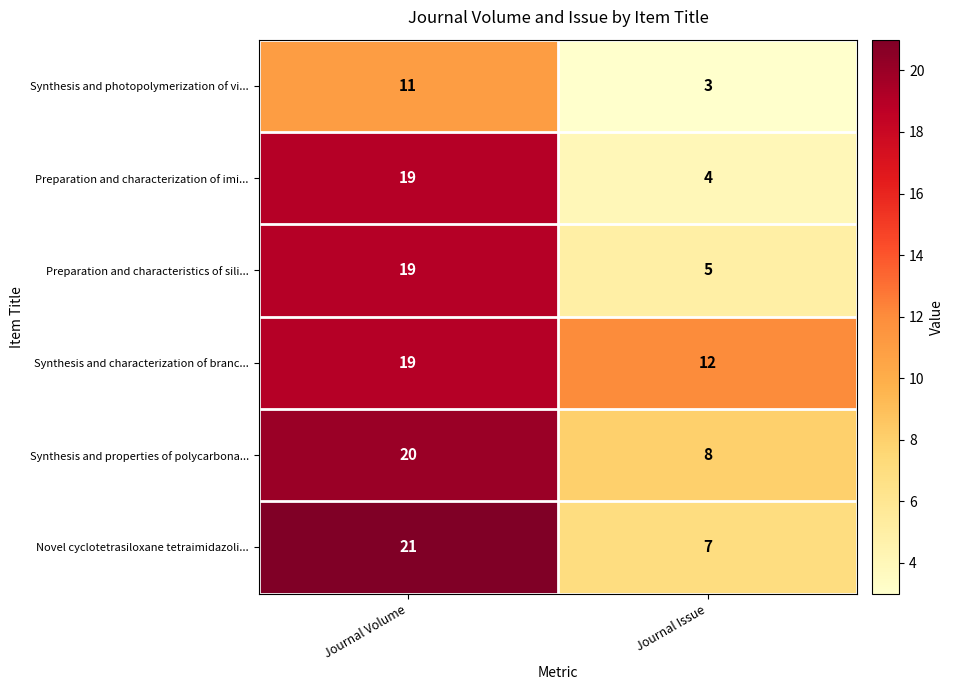

What is the total value across all series at Journal Issue?

39